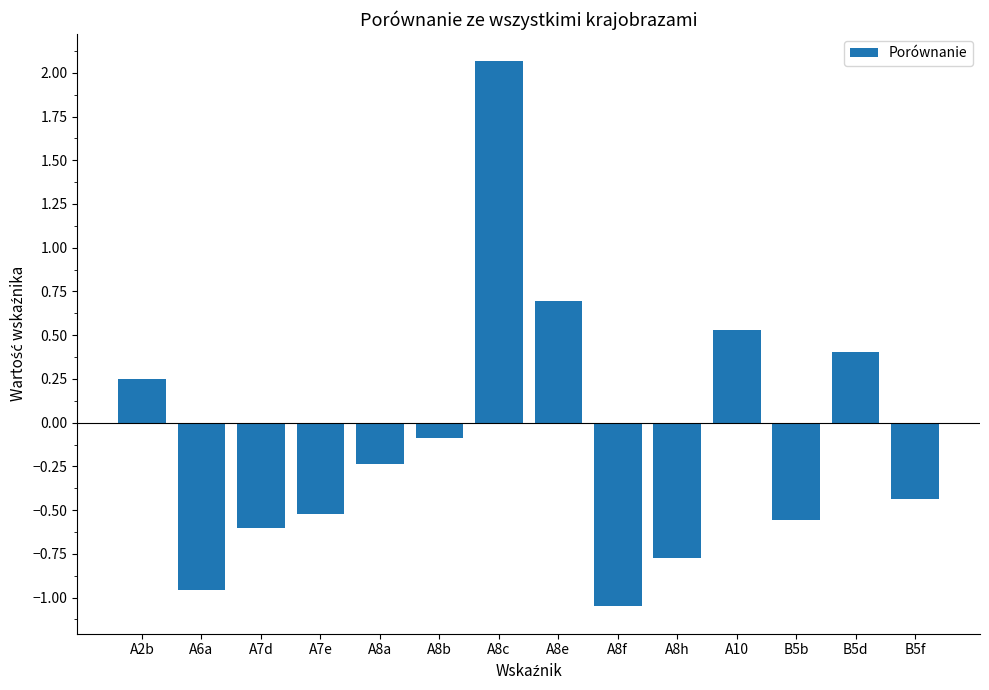

What position from the left is A7d?

3